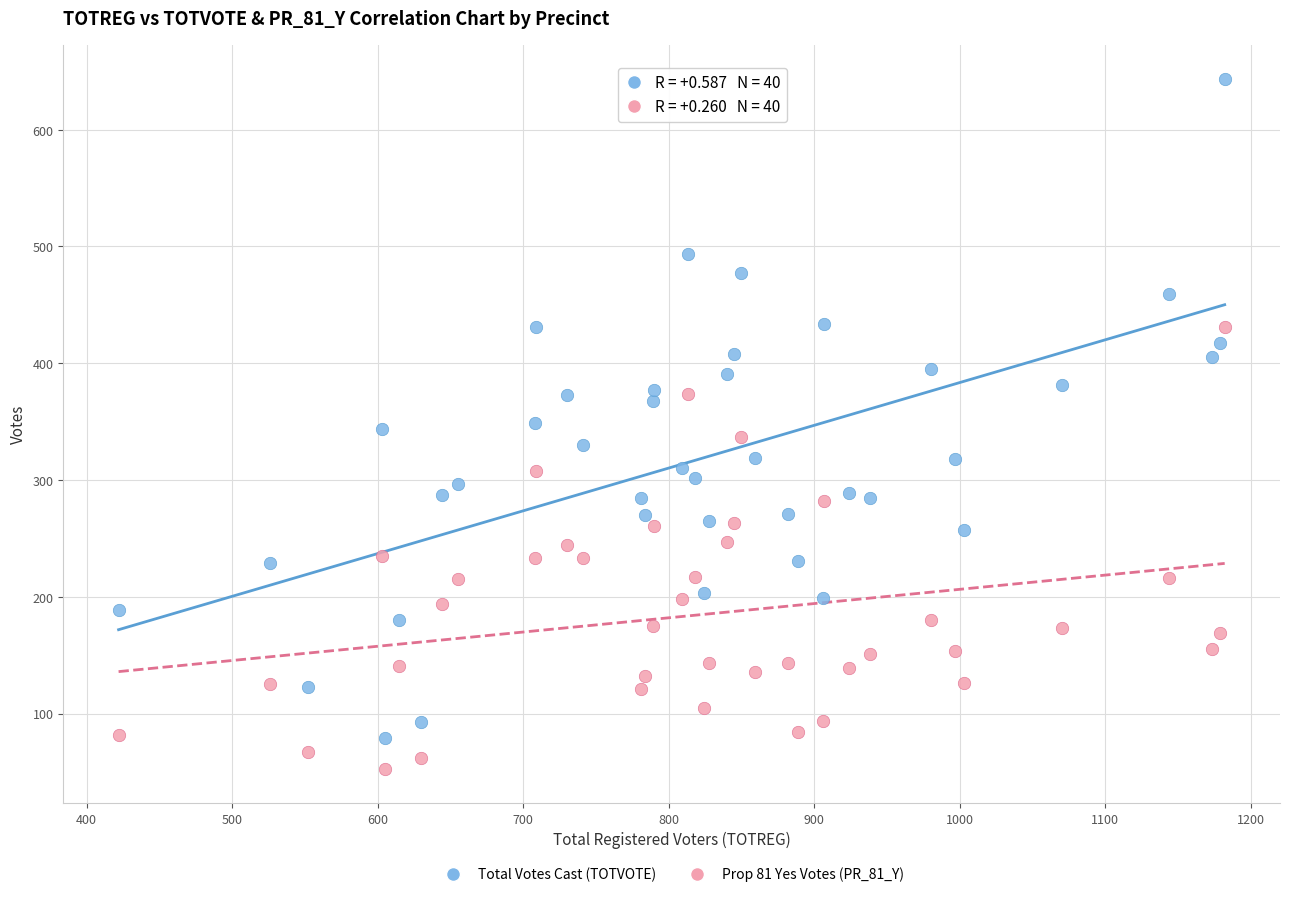

Which series contains the highest Y value?

Total Votes Cast (TOTVOTE)